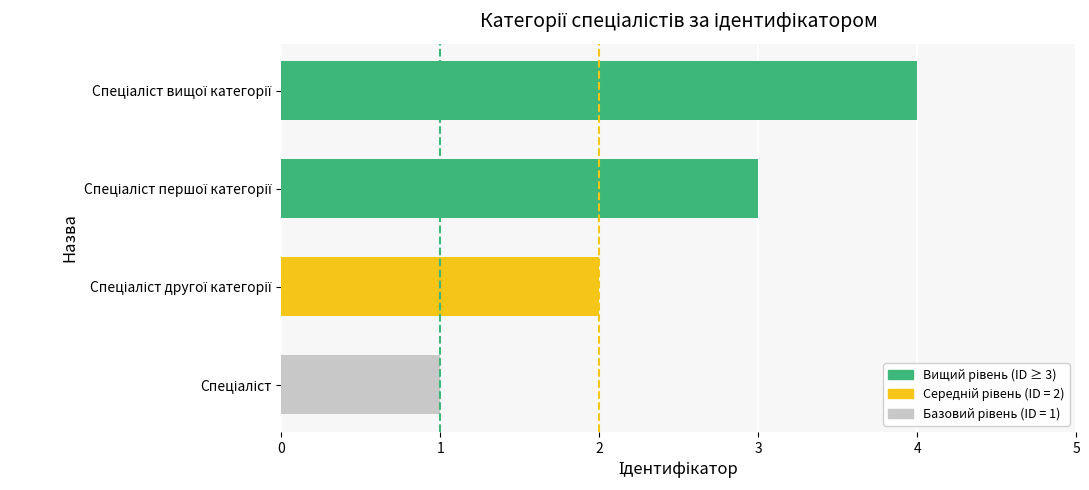

What is the greatest value displayed?

4